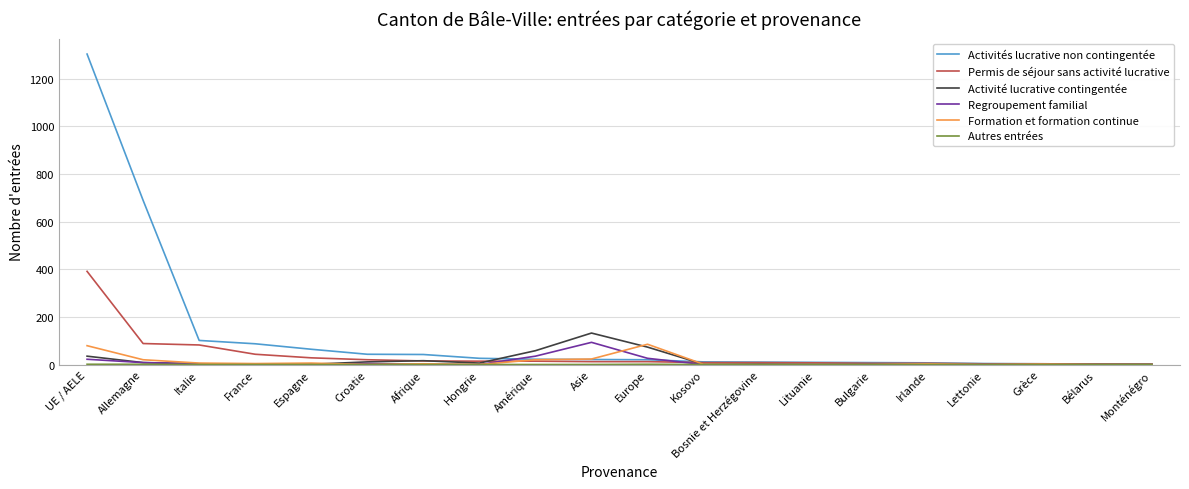

At which category is the sum across all series the highest?

UE / AELE